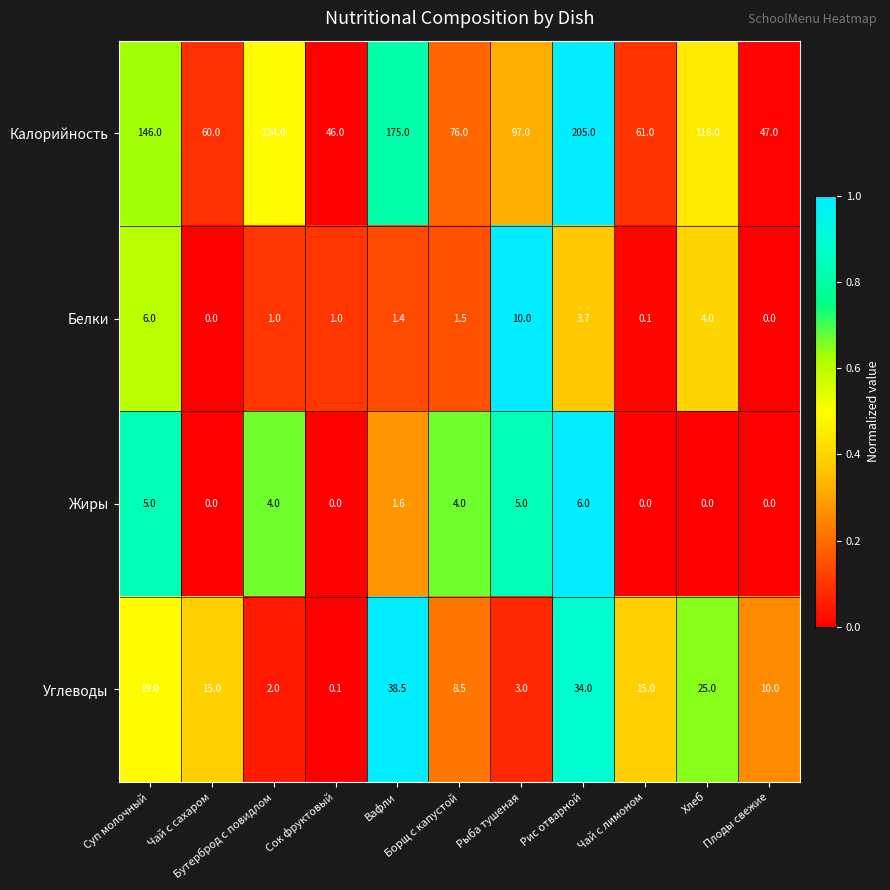

What is the highest value of the Белки series?

10.0